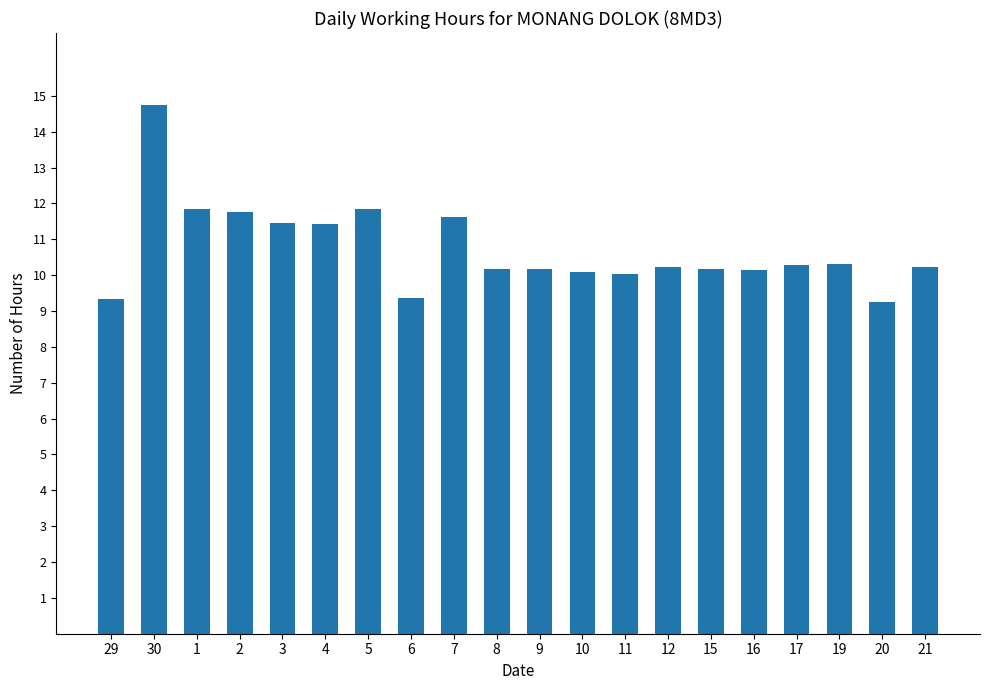

What position from the right is 7?

12